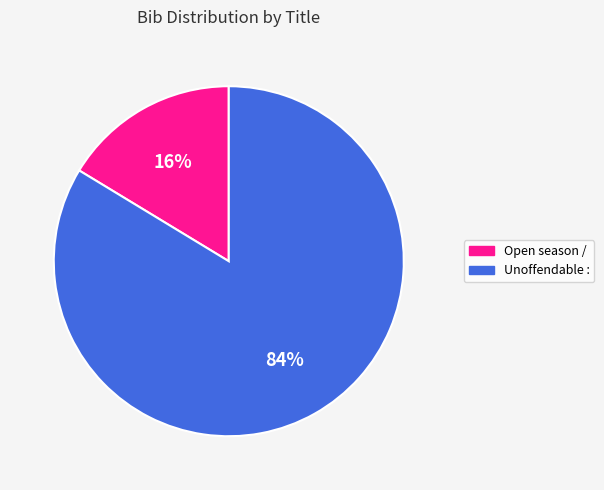

Is it true that Open season / is 30% of the pie?

False